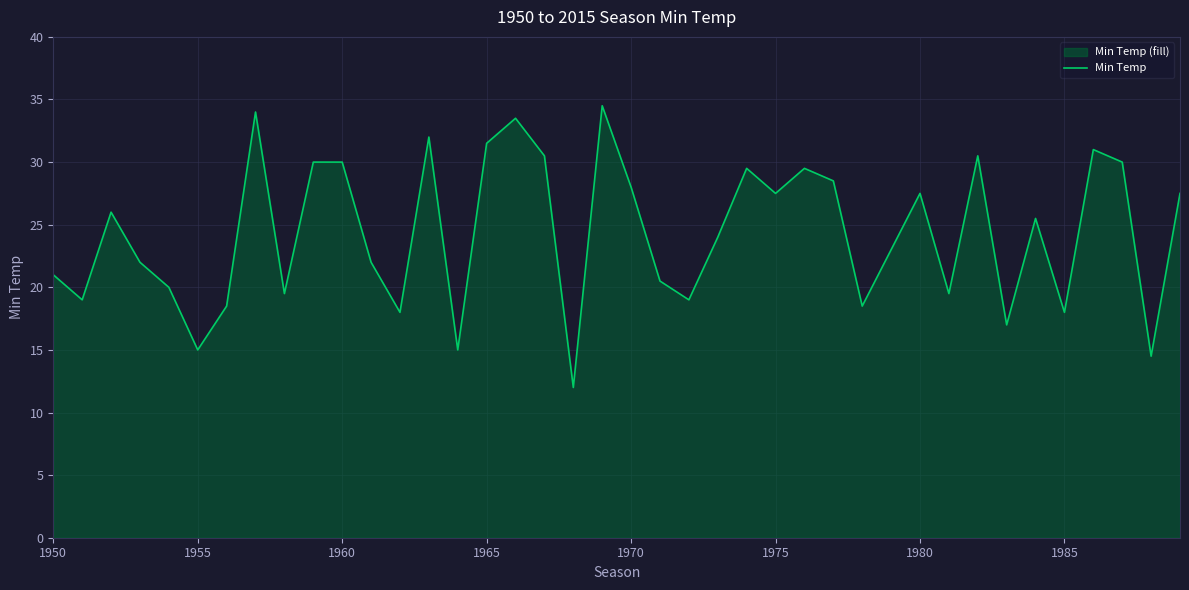

Count the number of categories in the chart.

40